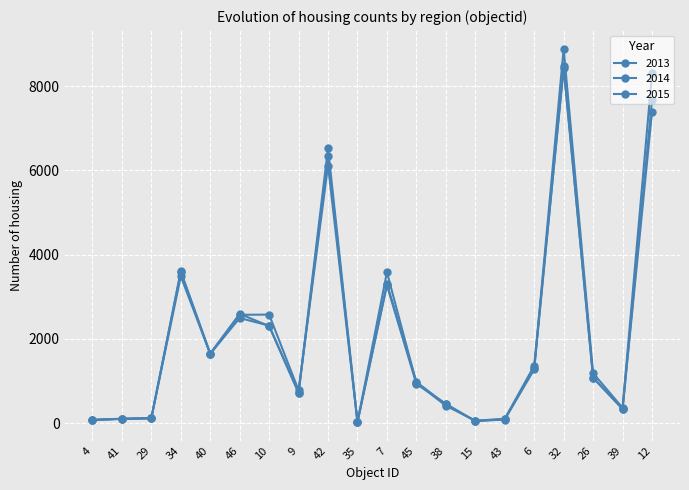

What position from the left is 34?

4